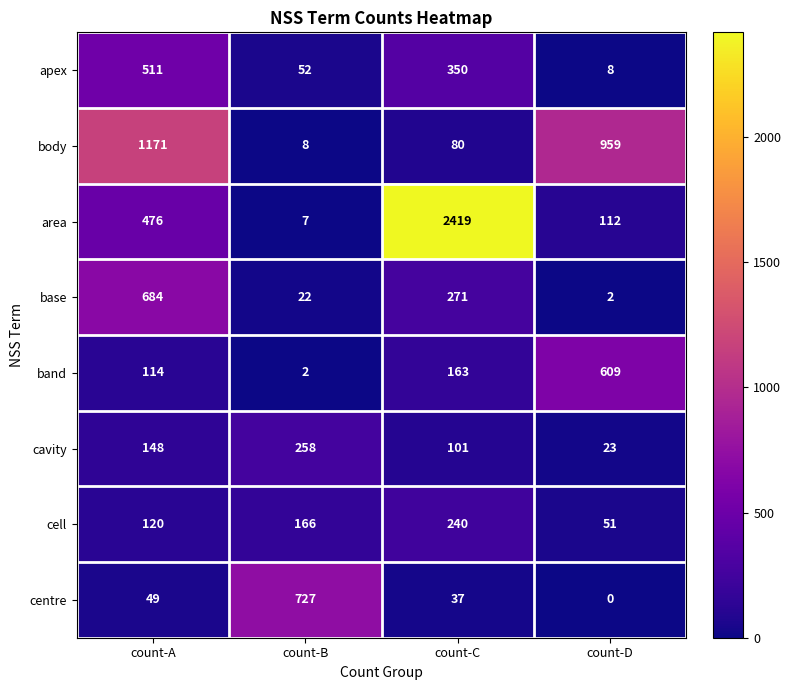

Between count-A and count-B, which series saw the biggest shift?

body